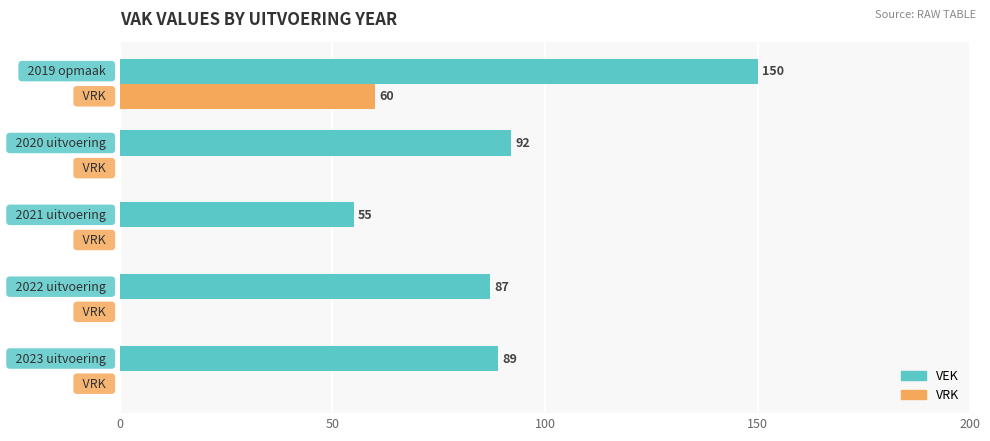

Which series has the largest total across all categories?

VEK